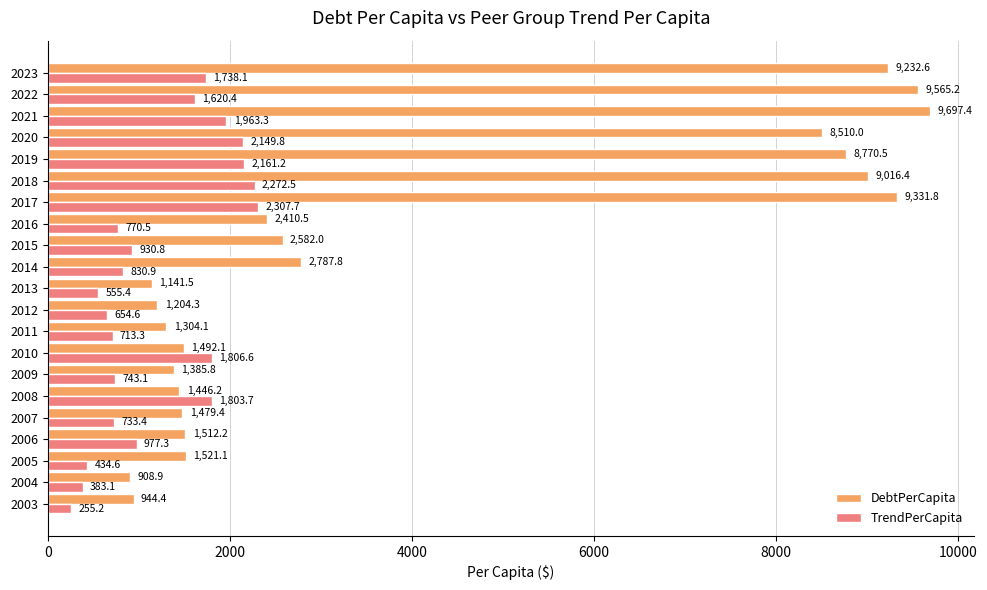

Is it true that TrendPerCapita equals 1803.7 at 2008?

True